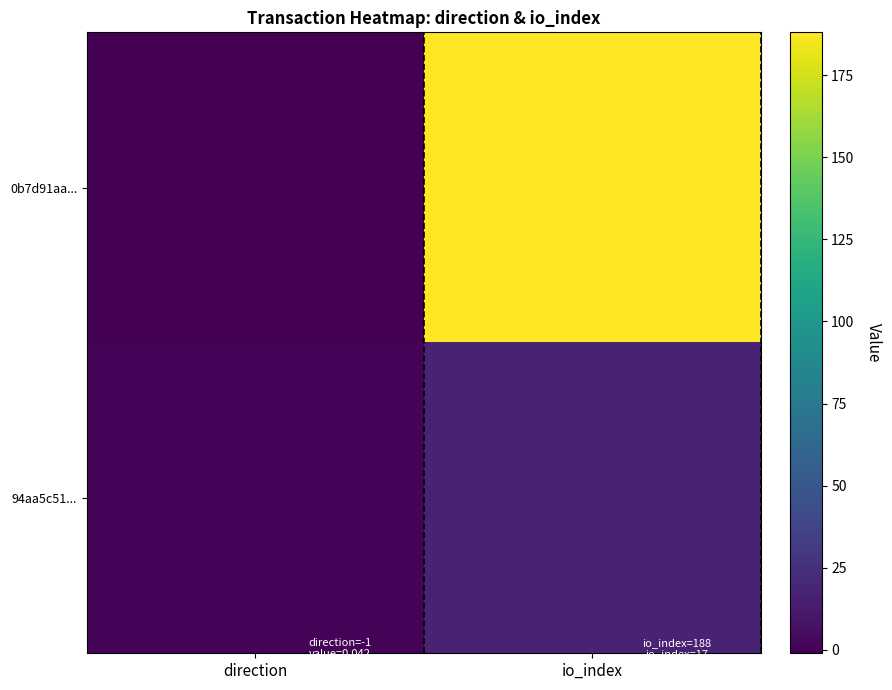

Which has a higher value, direction or io_index?

io_index